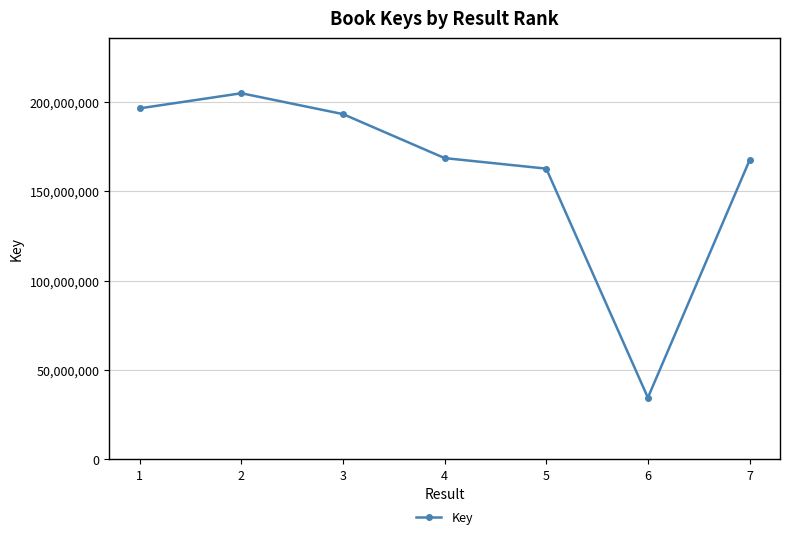

Is it true that the value at 5 is 291561848?

False